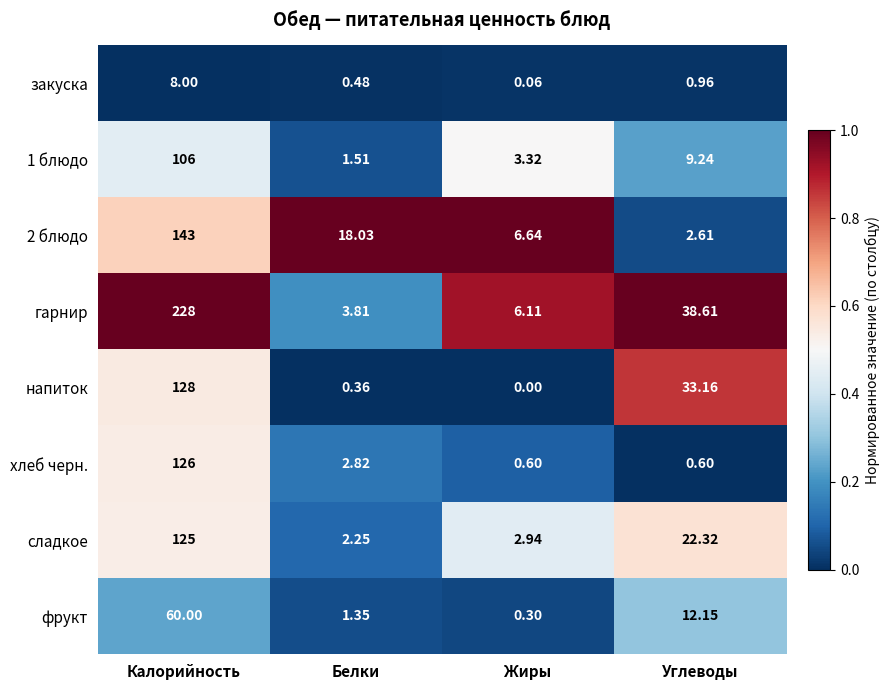

List the series in order of their peak value, lowest first.

закуска, фрукт, 1 блюдо, сладкое, хлеб черн., напиток, 2 блюдо, гарнир